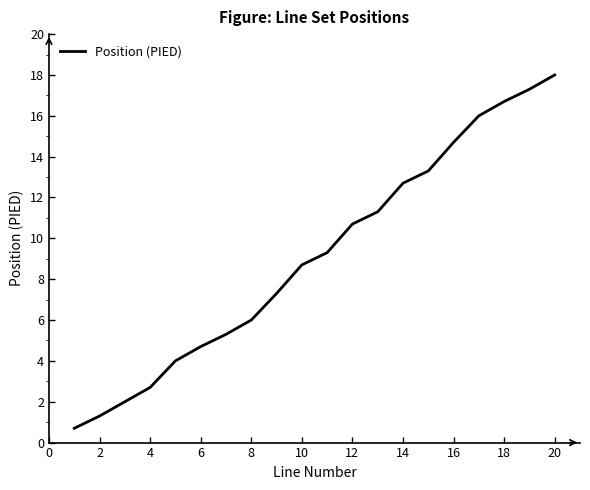

What is the maximum value shown in the chart?

18.0